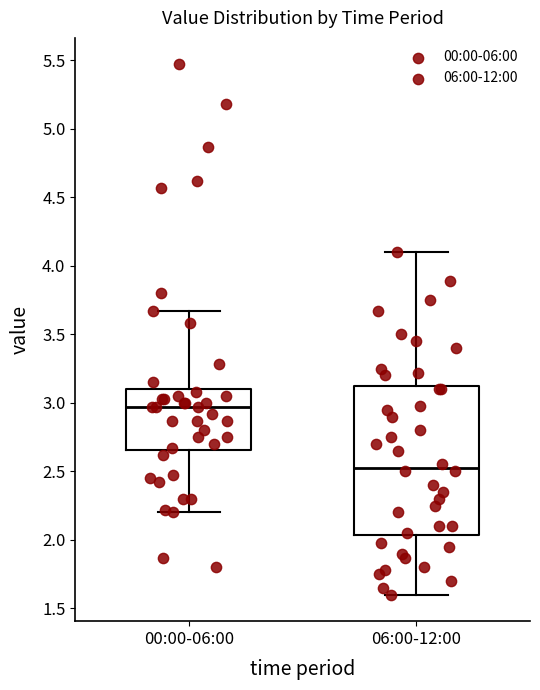

Which box has the lowest median line?

06:00-12:00